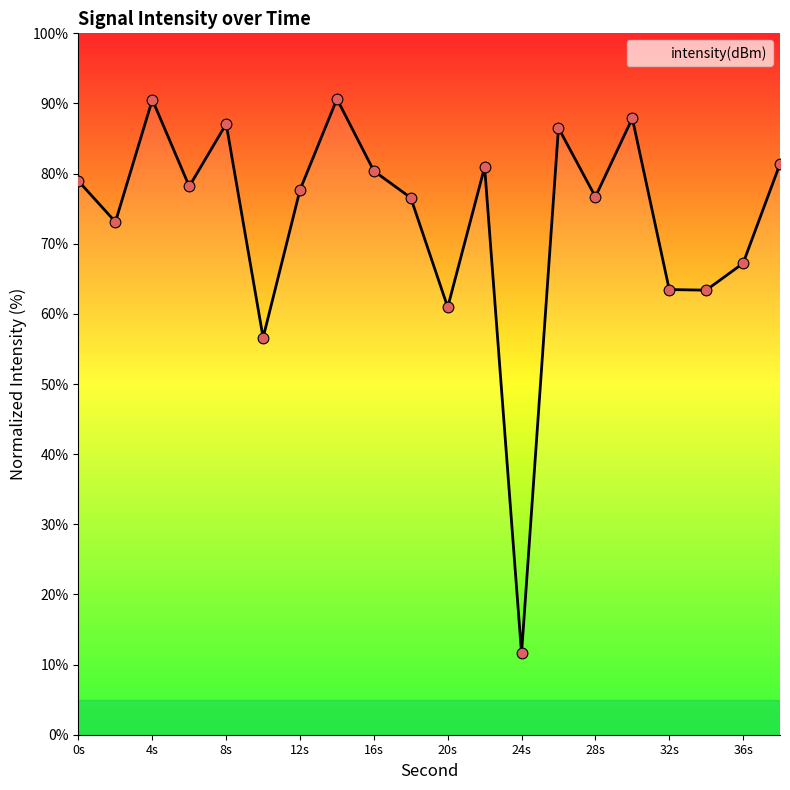

What is the minimum value shown in the chart?

11.6